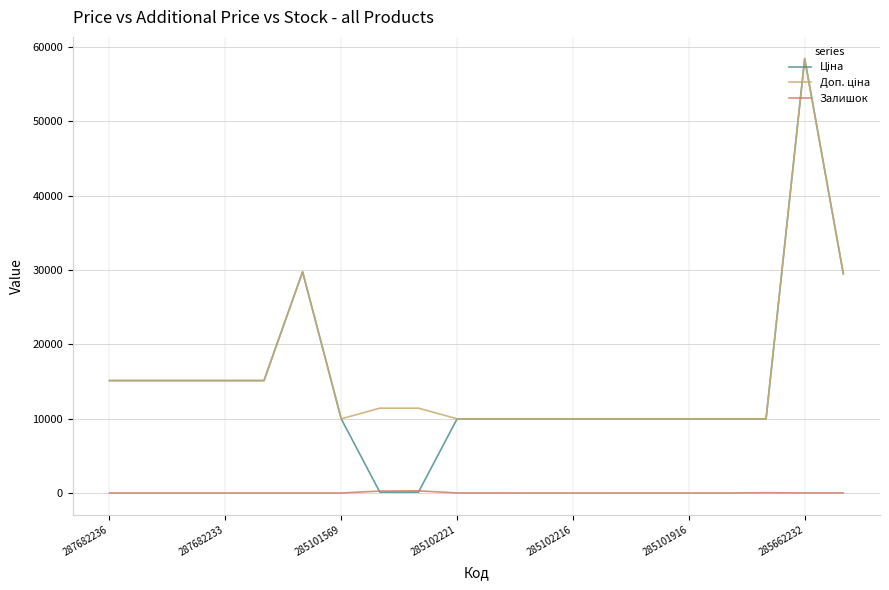

What is the greatest value displayed?

58426.5